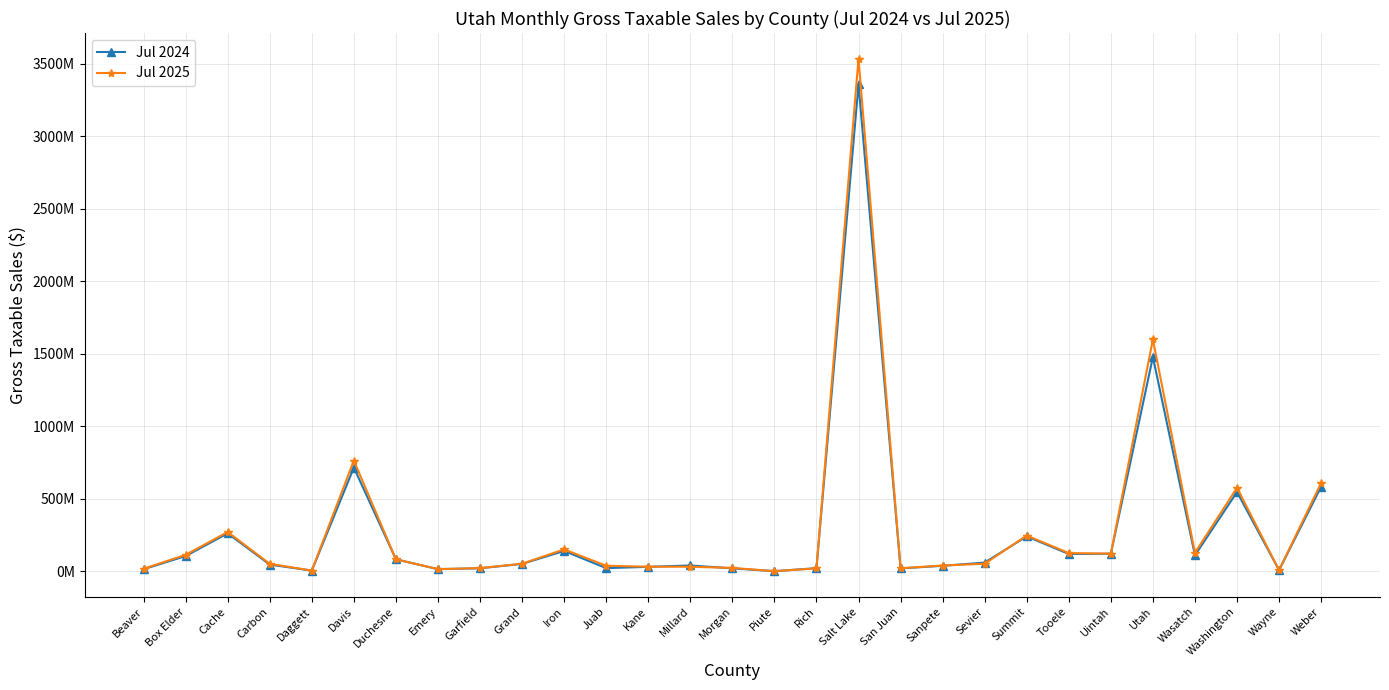

What is the difference between the Jul 2024 values at Tooele and Garfield?

98380714